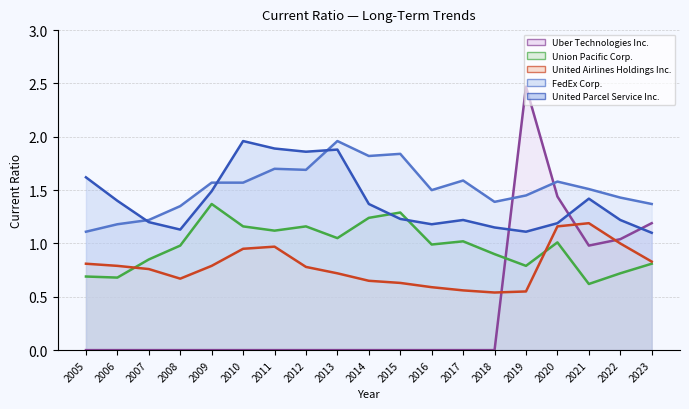

Reading left to right, what are all the values shown in this chart?

United Parcel Service Inc.: 2005=1.6	2006=1.4	2007=1.2	2008=1.1	2009=1.5	2010=2.0	2011=1.9	2012=1.9	2013=1.9	2014=1.4	2015=1.2	2016=1.2	2017=1.2	2018=1.1	2019=1.1	2020=1.2	2021=1.4	2022=1.2	2023=1.1
FedEx Corp.: 2005=1.1	2006=1.2	2007=1.2	2008=1.4	2009=1.6	2010=1.6	2011=1.7	2012=1.7	2013=2.0	2014=1.8	2015=1.8	2016=1.5	2017=1.6	2018=1.4	2019=1.4	2020=1.6	2021=1.5	2022=1.4	2023=1.4
Union Pacific Corp.: 2005=0.7	2006=0.7	2007=0.8	2008=1.0	2009=1.4	2010=1.2	2011=1.1	2012=1.2	2013=1.1	2014=1.2	2015=1.3	2016=1.0	2017=1.0	2018=0.9	2019=0.8	2020=1.0	2021=0.6	2022=0.7	2023=0.8
United Airlines Holdings Inc.: 2005=0.8	2006=0.8	2007=0.8	2008=0.7	2009=0.8	2010=0.9	2011=1.0	2012=0.8	2013=0.7	2014=0.7	2015=0.6	2016=0.6	2017=0.6	2018=0.5	2019=0.6	2020=1.2	2021=1.2	2022=1.0	2023=0.8
Uber Technologies Inc.: 2005=0.0	2006=0.0	2007=0.0	2008=0.0	2009=0.0	2010=0.0	2011=0.0	2012=0.0	2013=0.0	2014=0.0	2015=0.0	2016=0.0	2017=0.0	2018=0.0	2019=2.5	2020=1.4	2021=1.0	2022=1.0	2023=1.2